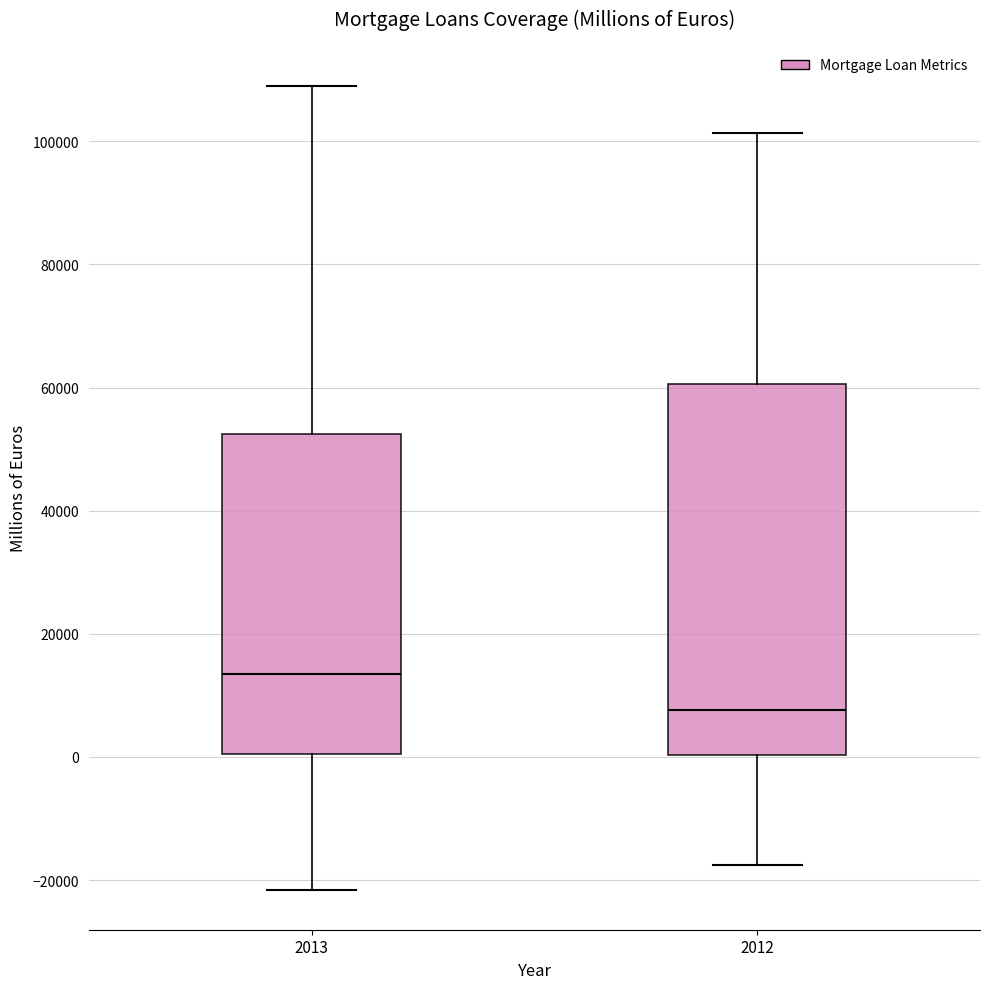

Where does the median line of the box at x = 2012 sit on the y-axis? The values are not printed on the chart, so give them approximately, as read against the axis.

8000